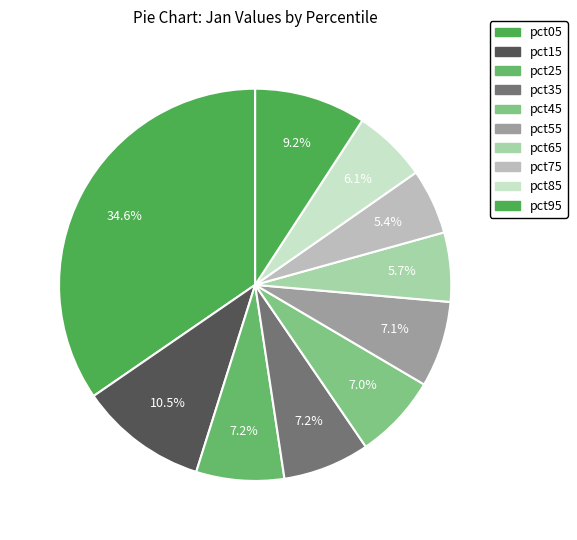

How many segments does this pie chart have?

10